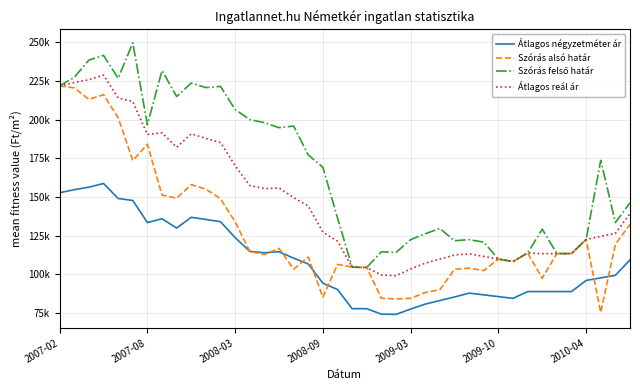

Does the chart have visible grid lines?

Yes